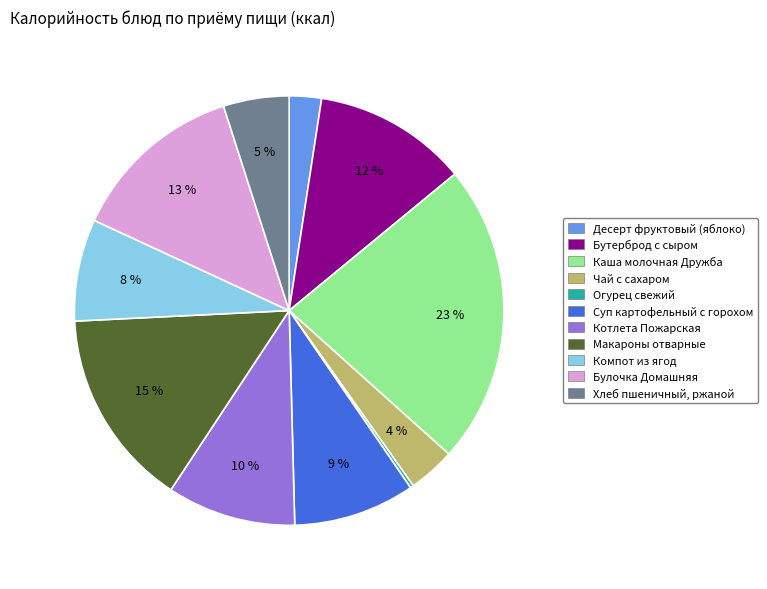

Is it true that Бутерброд с сыром is 12% of the pie?

True